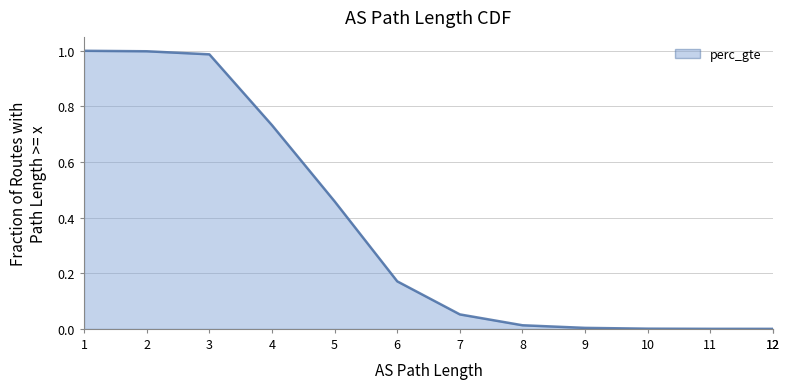

Read the value at 7.

0.1